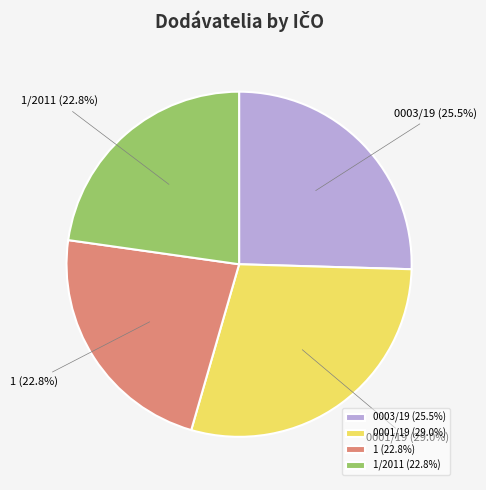

Is the sum of 0001/19 (29.0%) and 0003/19 (25.5%) greater than half?

Yes